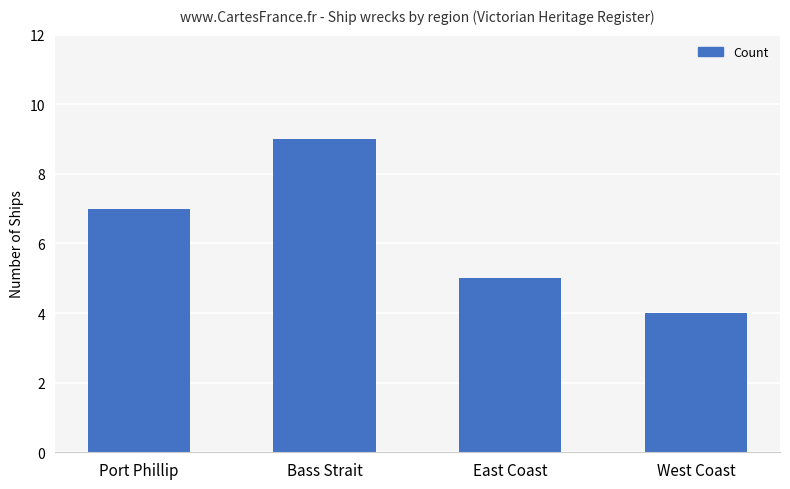

Are the bars grouped side by side (vs. stacked)?

No